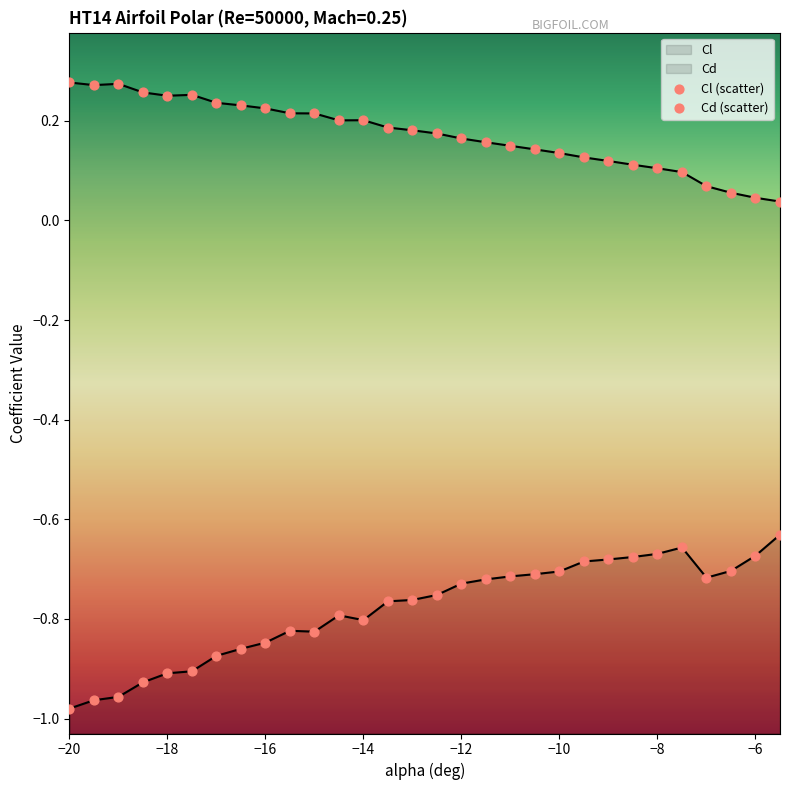

Which series contains the lowest Y value?

Cl